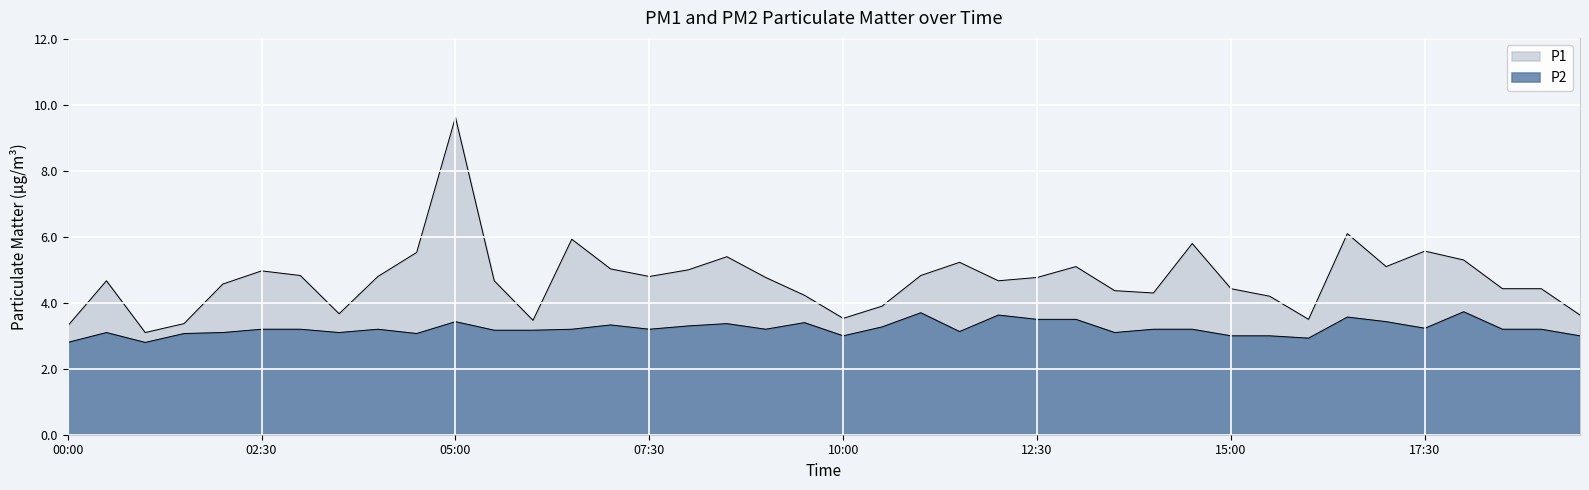

True or false: P2 and P1 cross at least once.

False